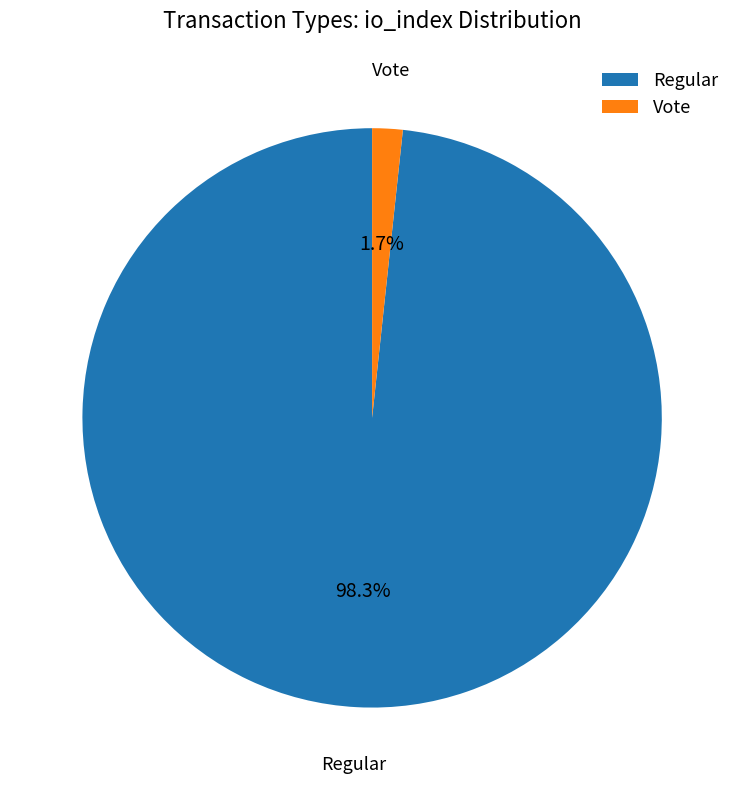

Which category has the smallest portion of the pie?

Vote